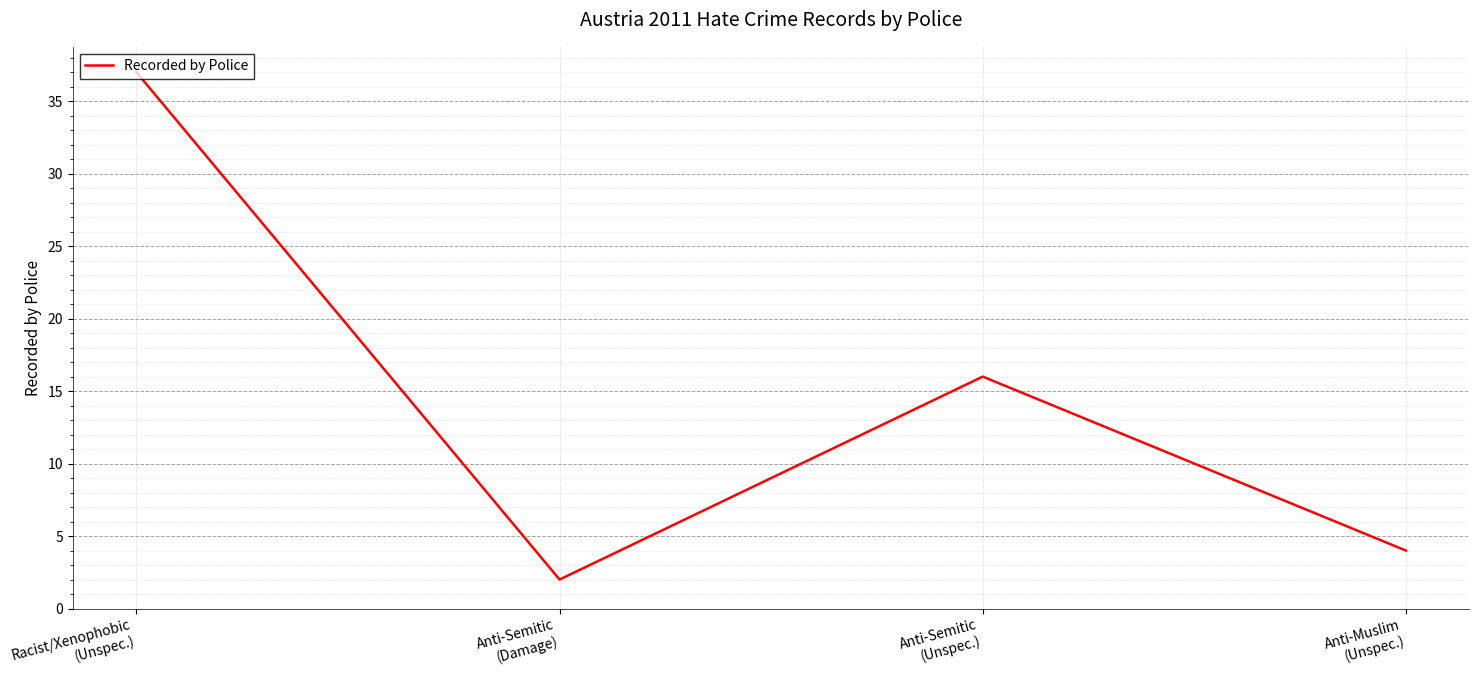

True or false: the data has more than 1 interior local peaks.

False